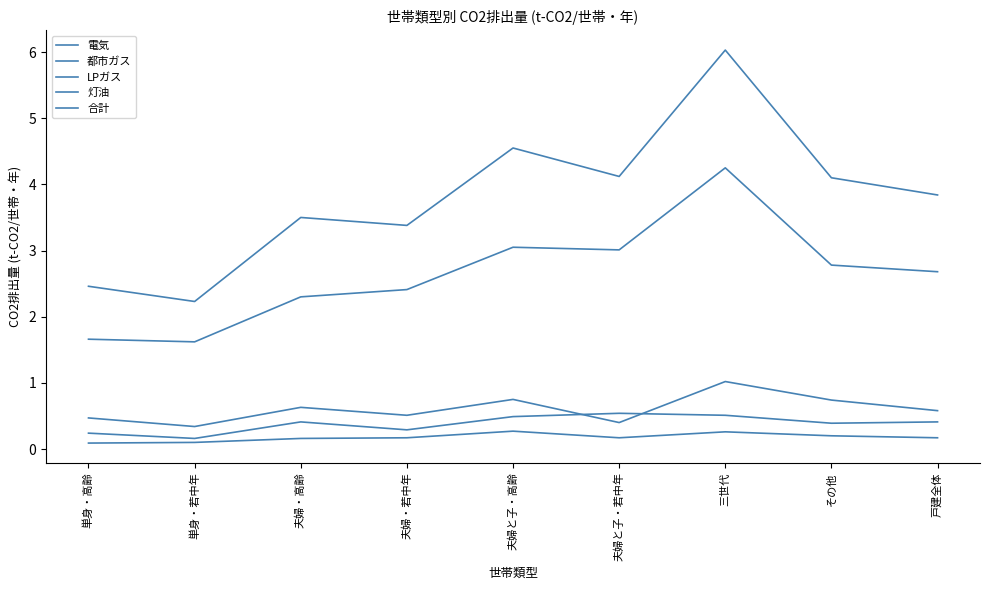

Between 夫婦と子・若中年 and 戸建全体, which is larger?

夫婦と子・若中年